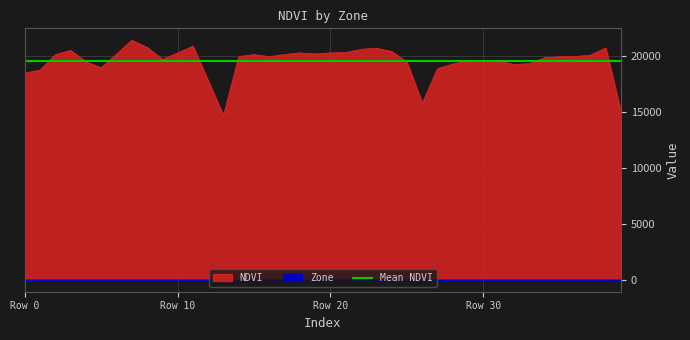

What is the minimum value for NDVI?

14635.5